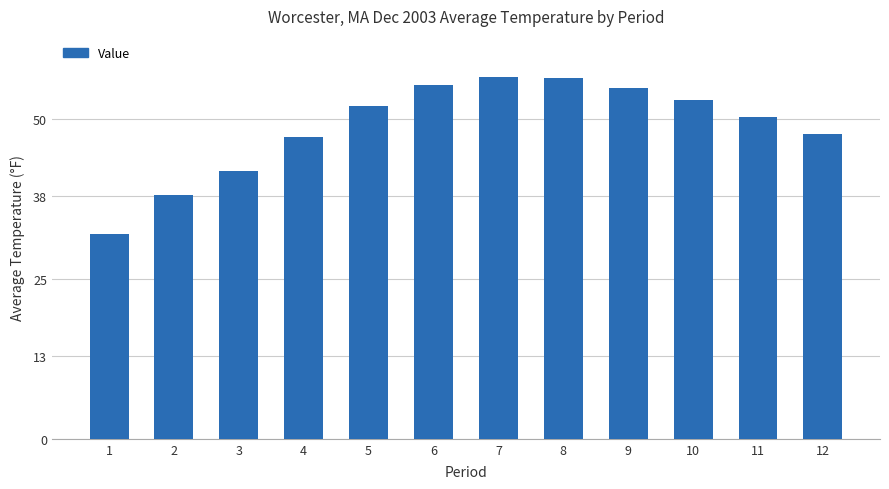

What is the minimum value shown in the chart?

32.1